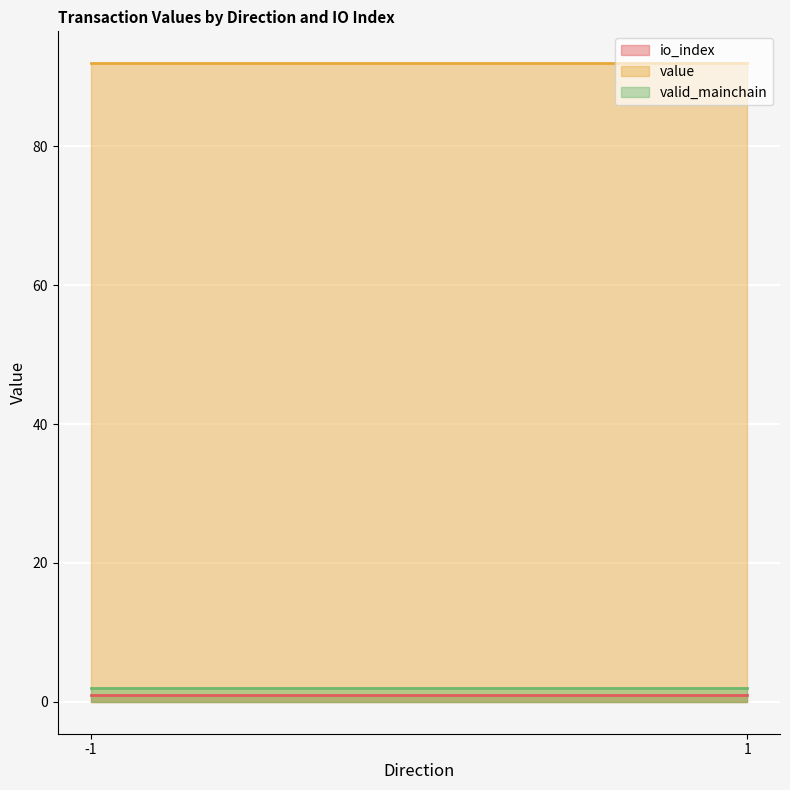

True or false: io_index and valid_mainchain cross at least once.

False